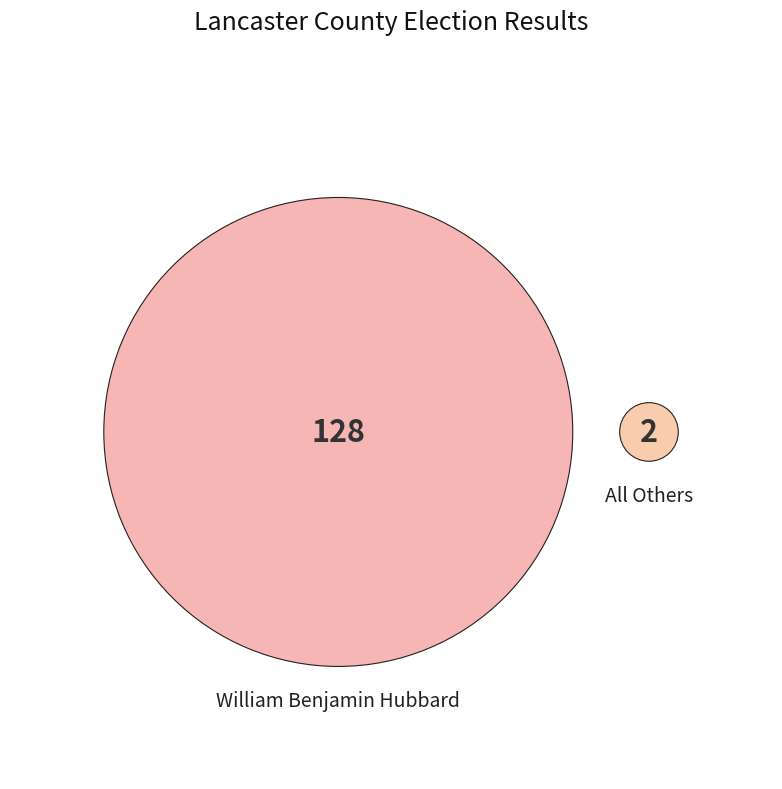

Do William Benjamin Hubbard and All Others together represent more than half of the pie?

Yes